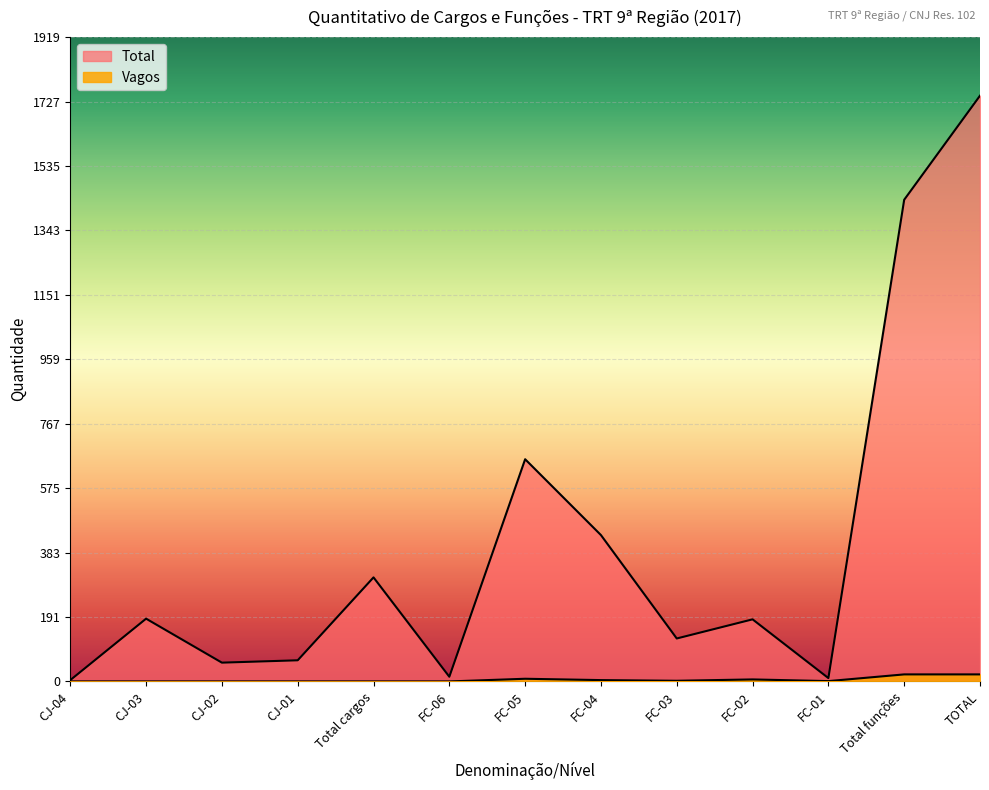

What is the average value of the Vagos series?

5